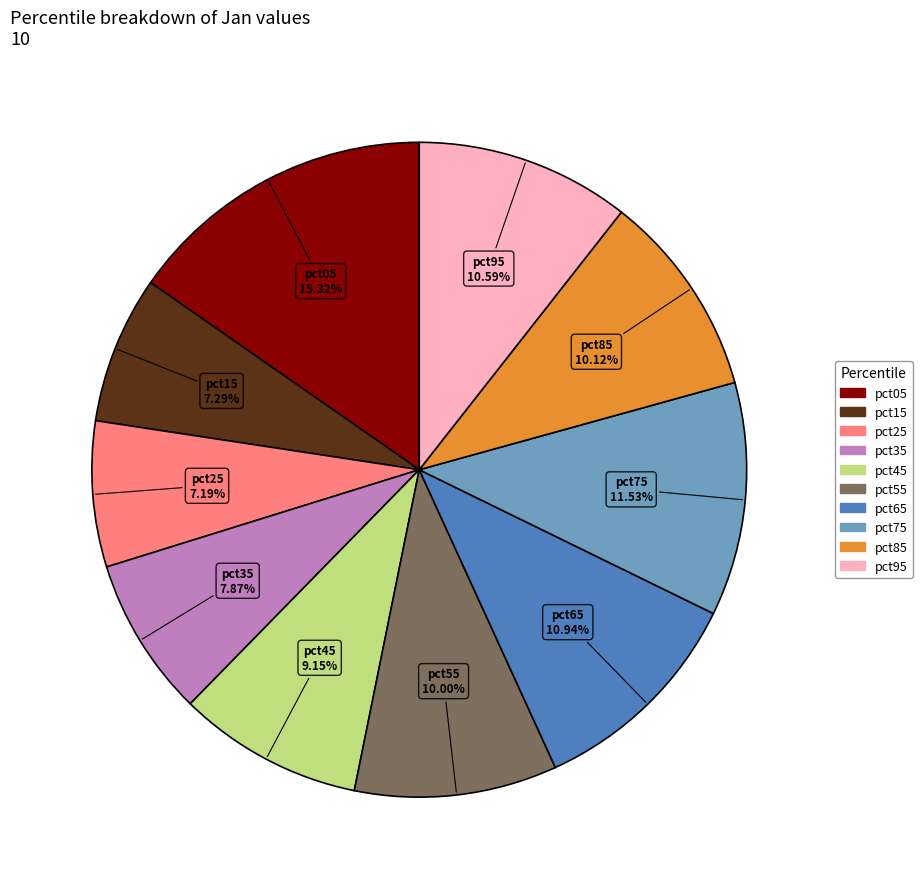

Is it true that pct95 is 20% of the pie?

False